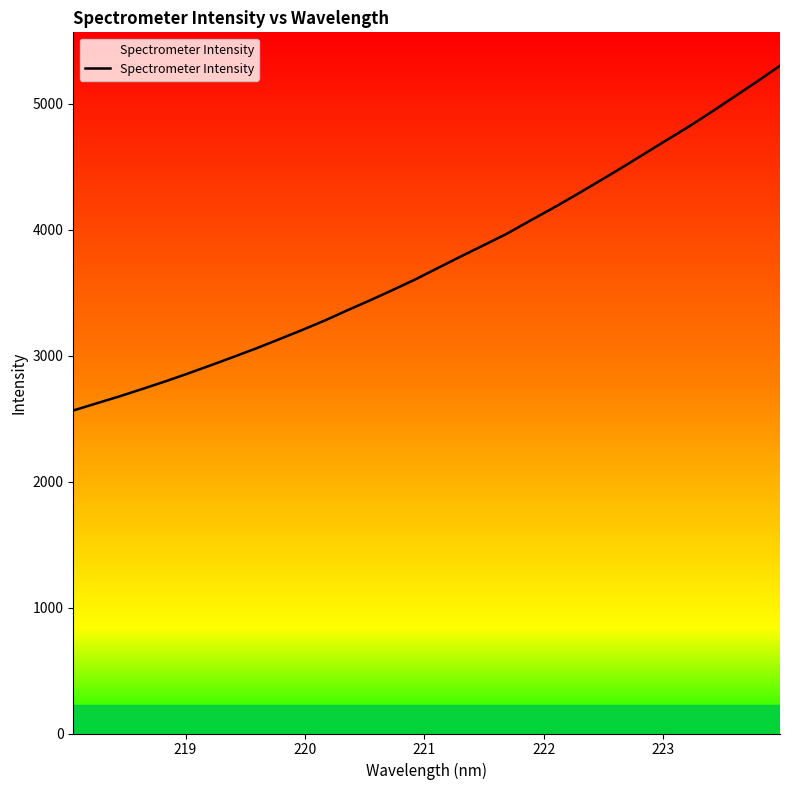

What is the smallest value displayed?

2564.6